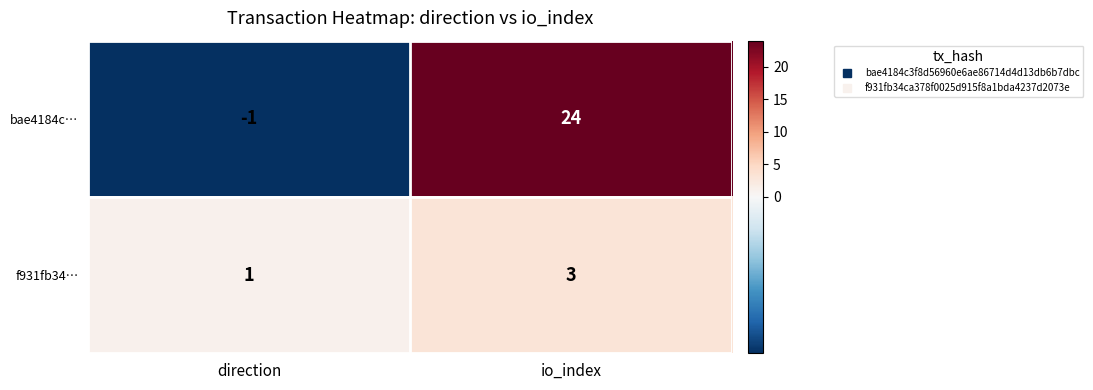

What is the spread (max minus min) of values at direction?

2